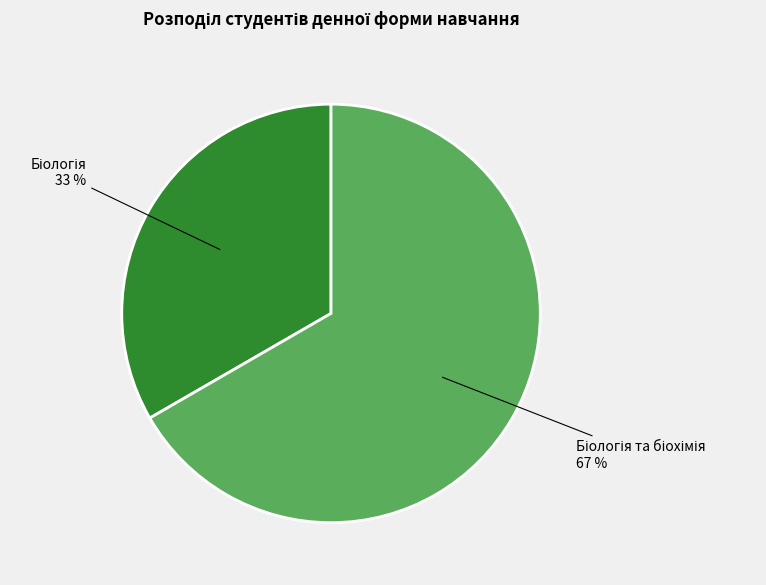

Is there a majority slice in this chart?

Yes